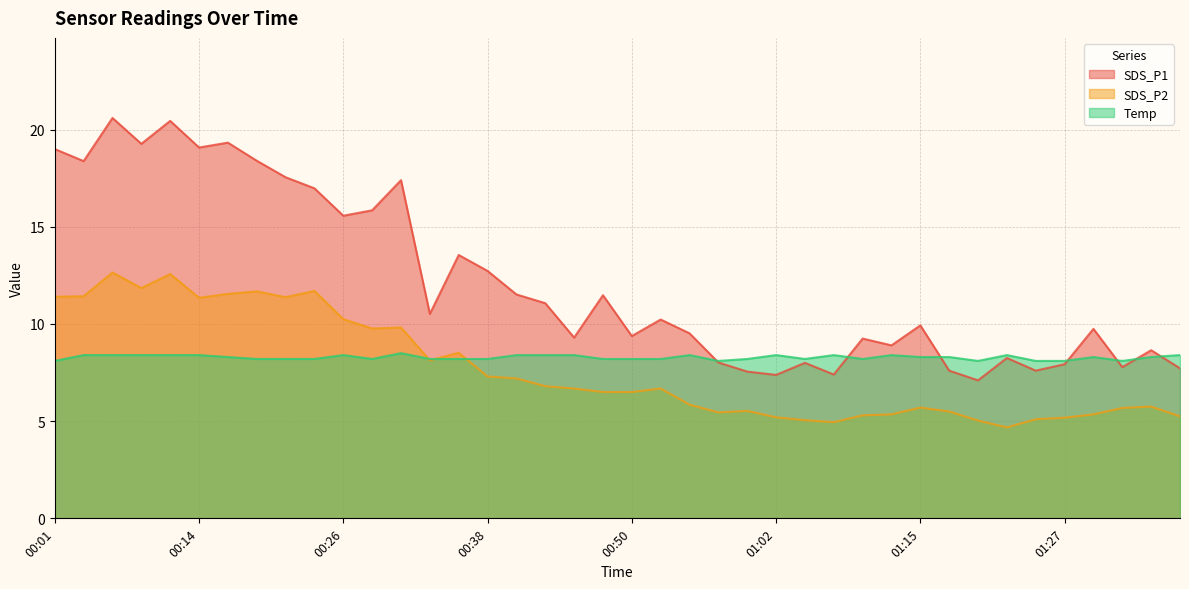

Does the chart display data point markers on the line(s)?

No